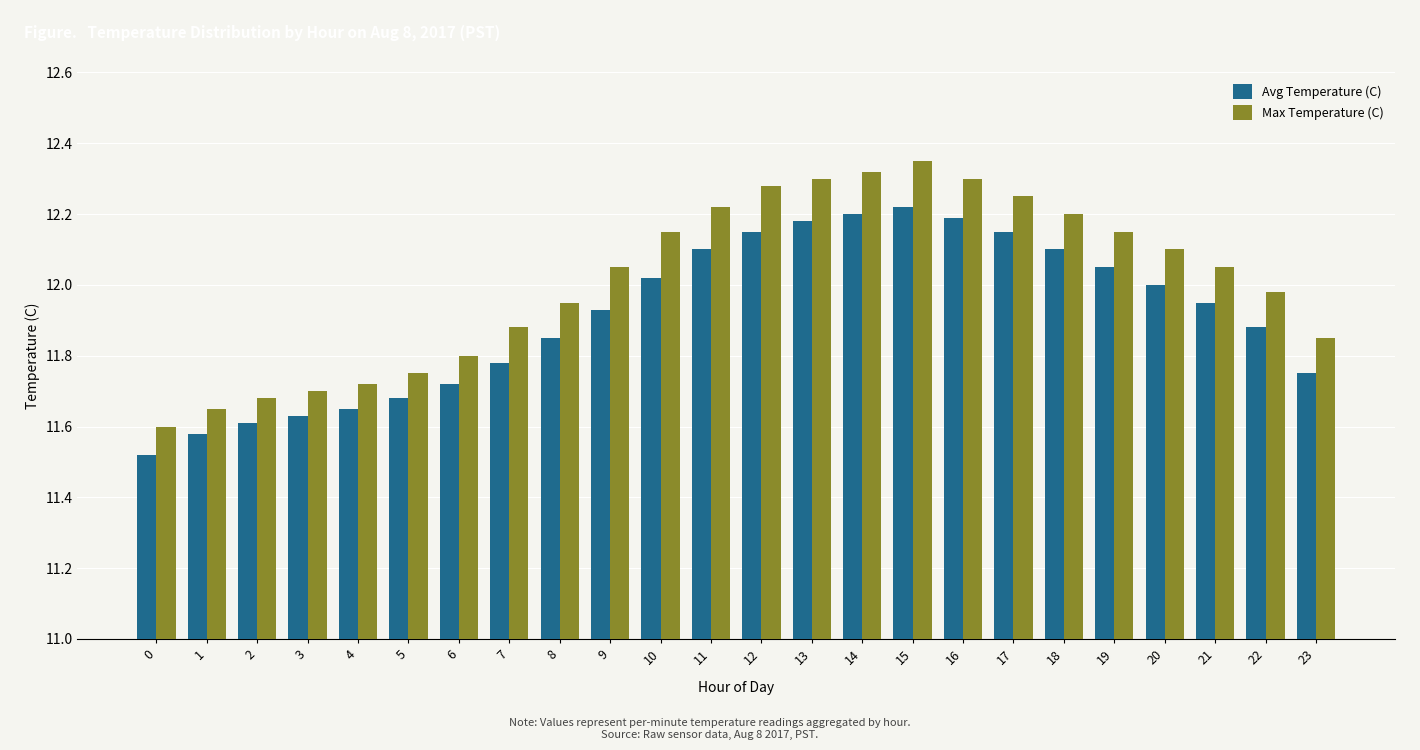

At how many categories does at least one series exceed 11?

24